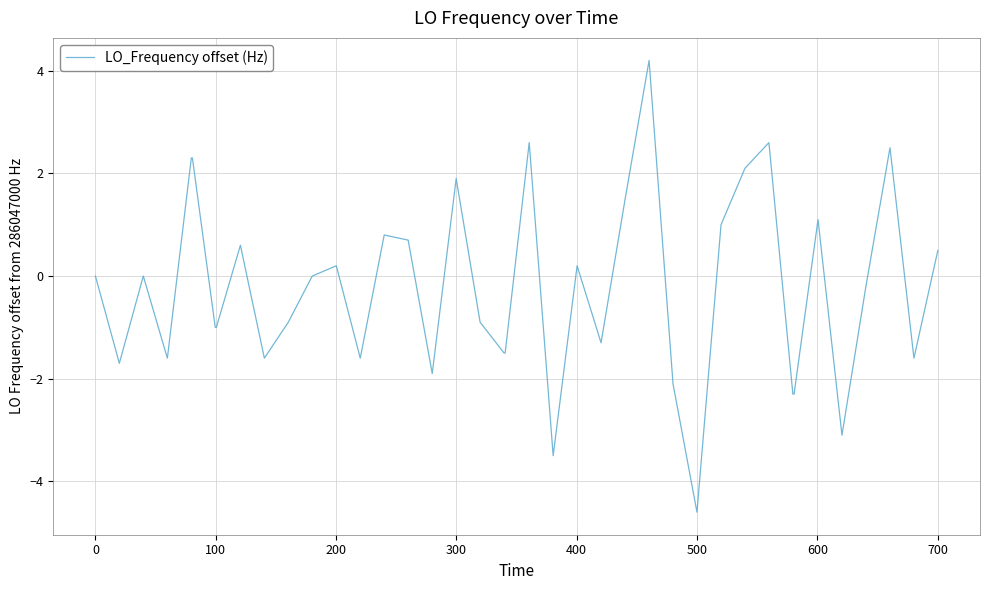

What is the difference between the maximum and minimum values?

8.8